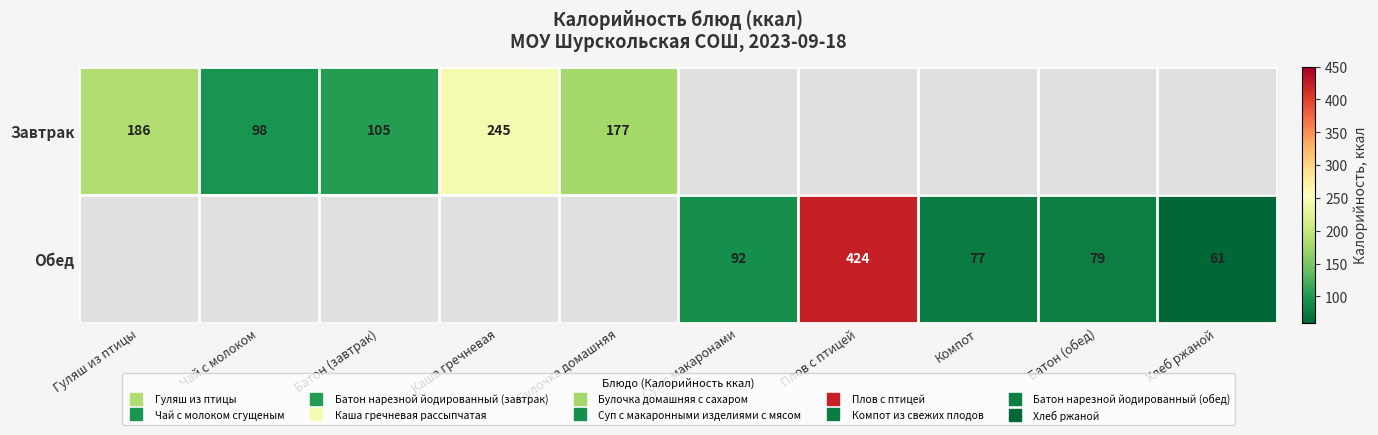

Which category has the highest value in the Обед series?

Плов с птицей